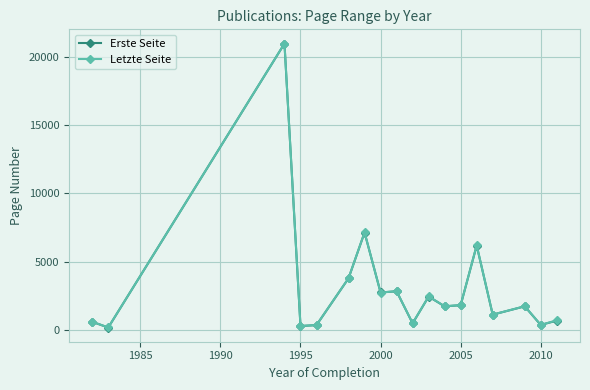

Does the chart have visible grid lines?

Yes